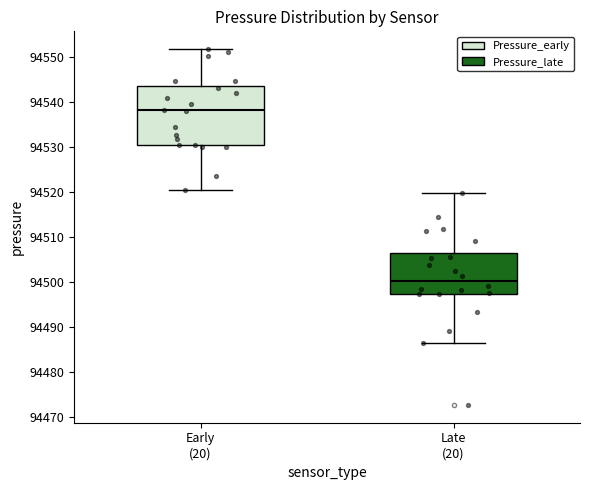

Which box has the highest median line?

Early (20)